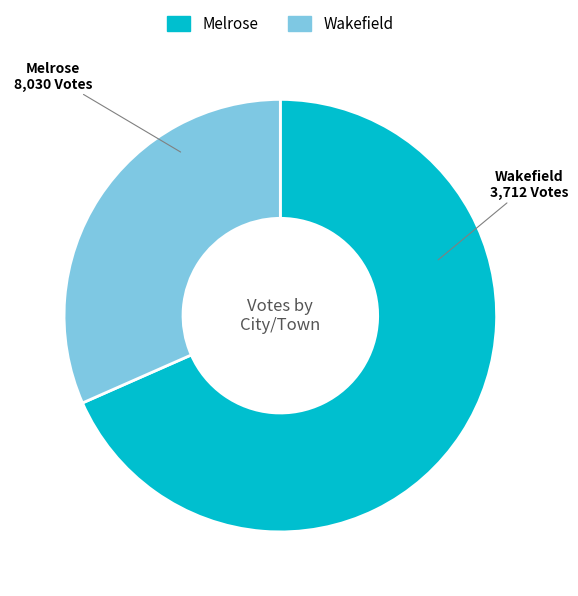

How many slices are in this pie chart?

2